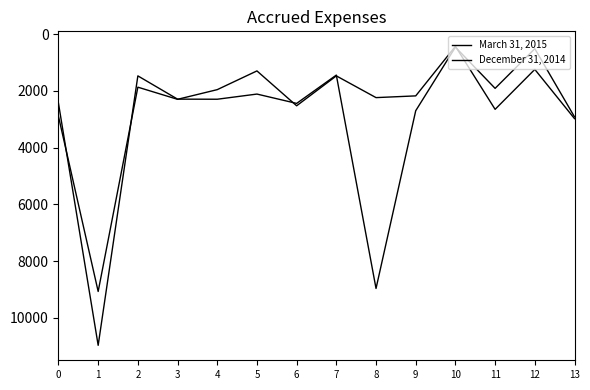

Where is the first local minimum for December 31, 2014?

2